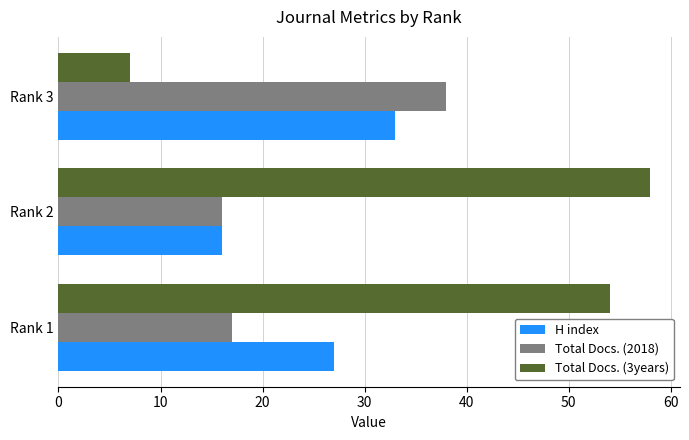

How many data points in Total Docs. (3years) are less than 54?

1